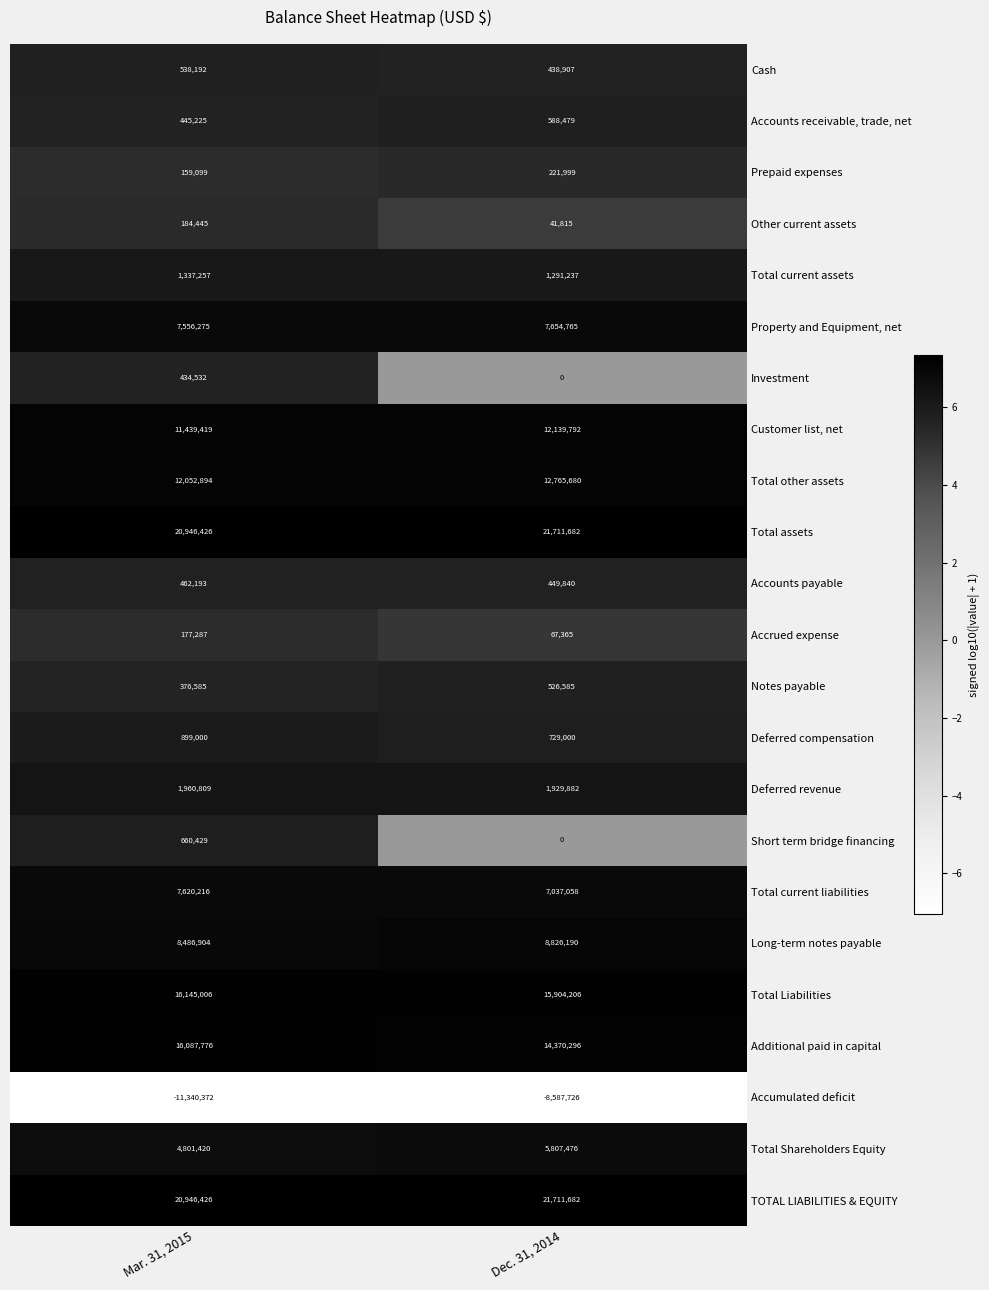

Is it true that Cash equals 839405 at Mar. 31, 2015?

False